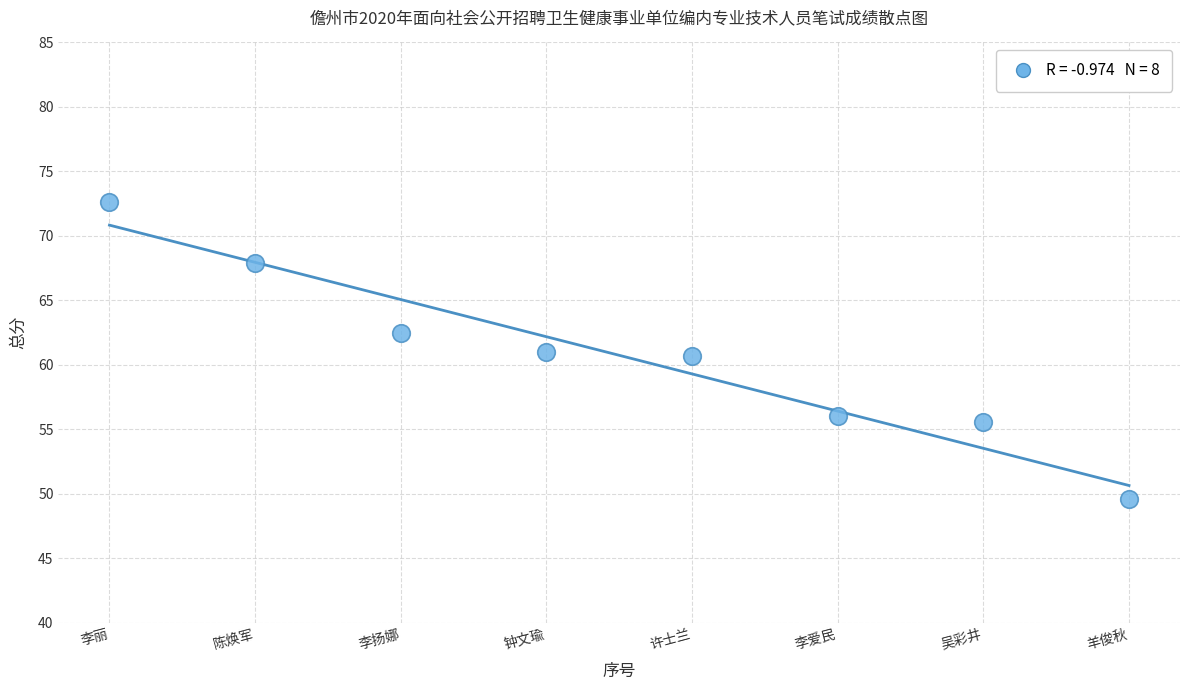

What is the average Y value?

60.7